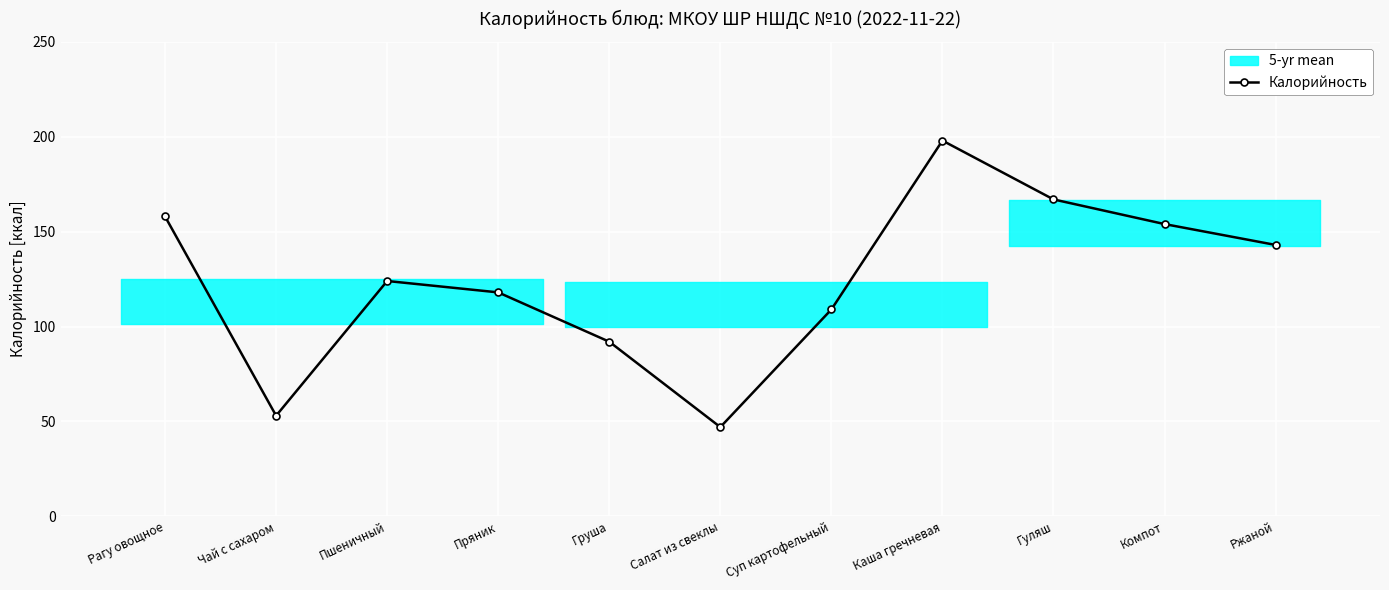

What is the smallest value displayed?

47